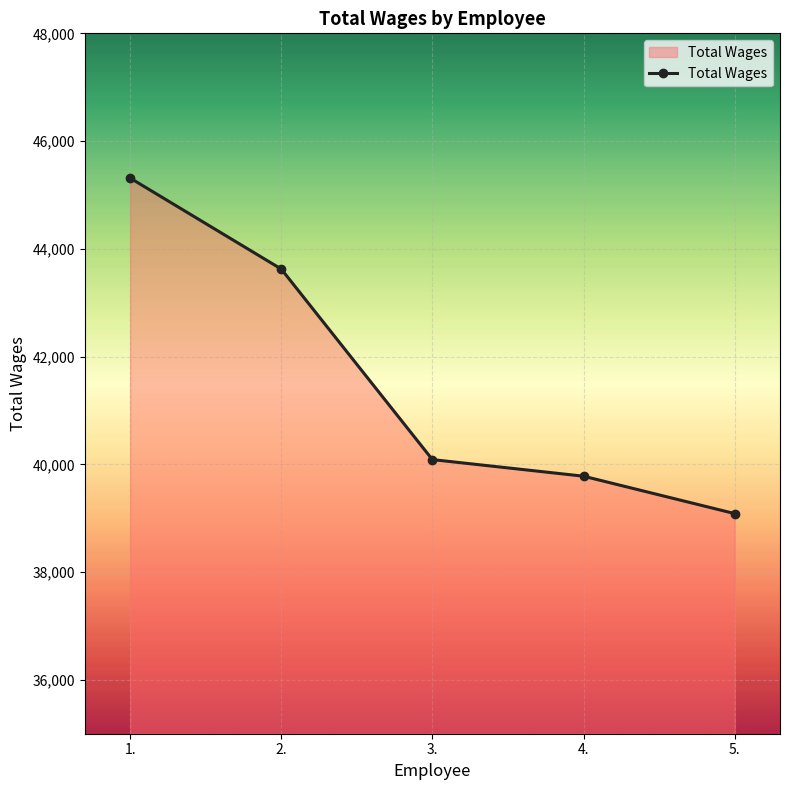

What is the ratio of the value at 5. to the value at 2.?

0.9